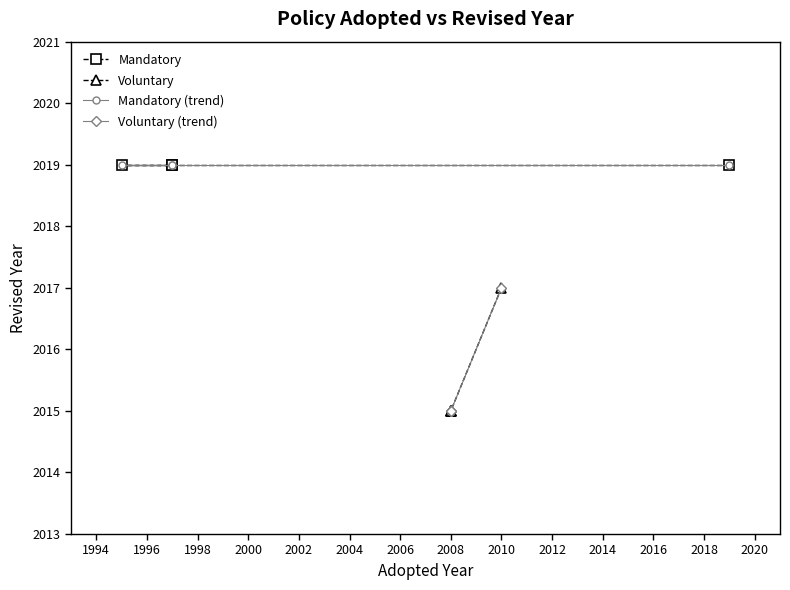

True or false: Mandatory (trend) and Voluntary (trend) intersect in this chart.

False